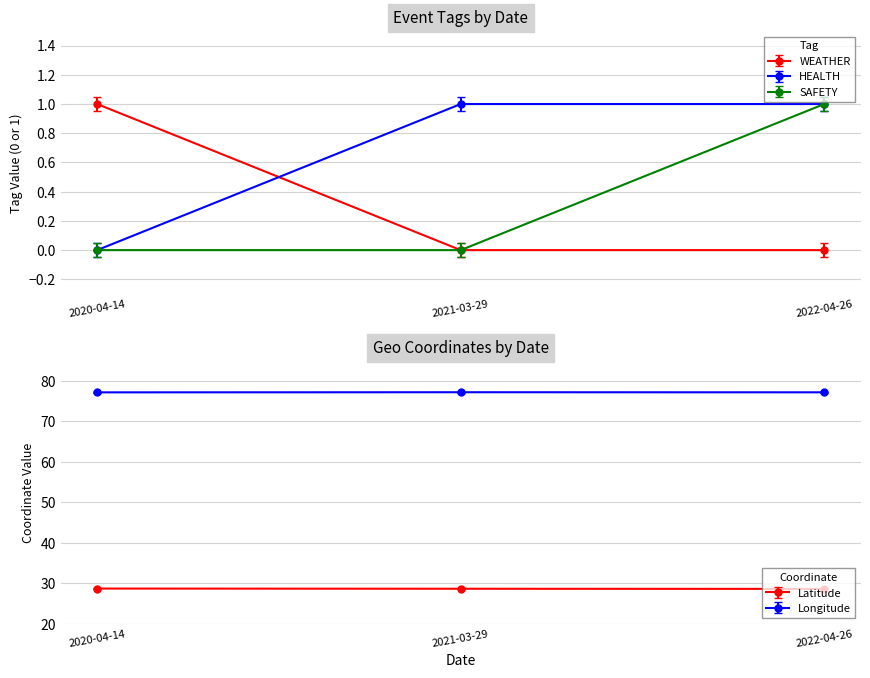

True or false: WEATHER has a value of -0.7 at 2022-04-26.

False